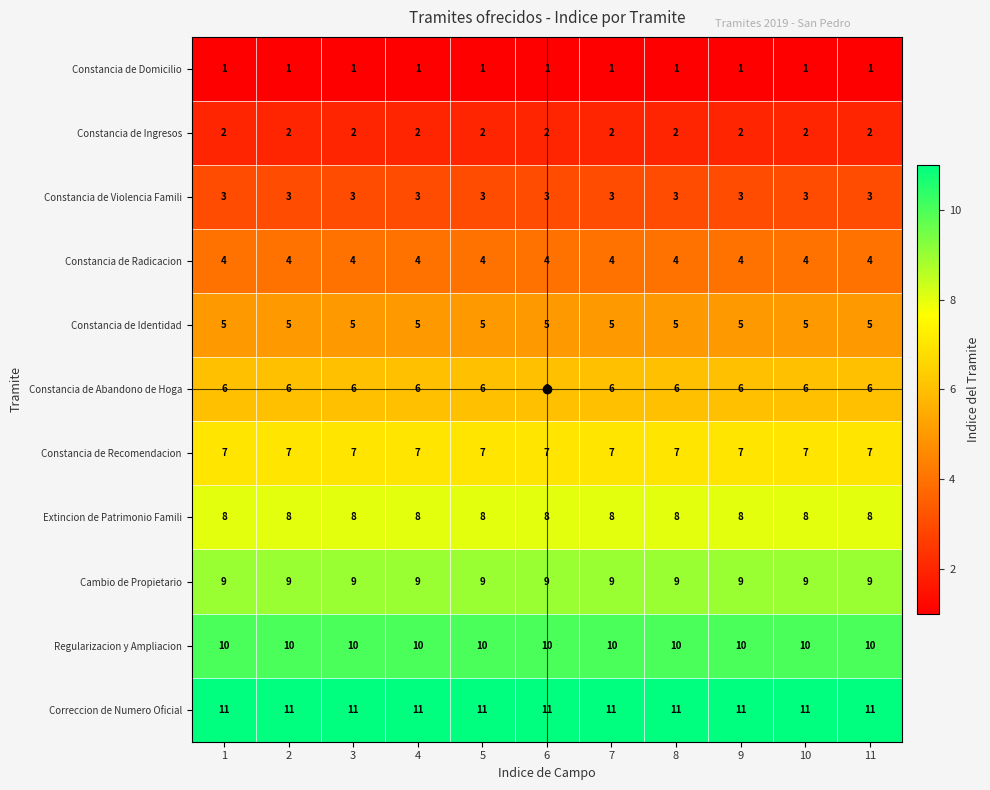

What is the maximum value for Constancia de Violencia Famili?

3